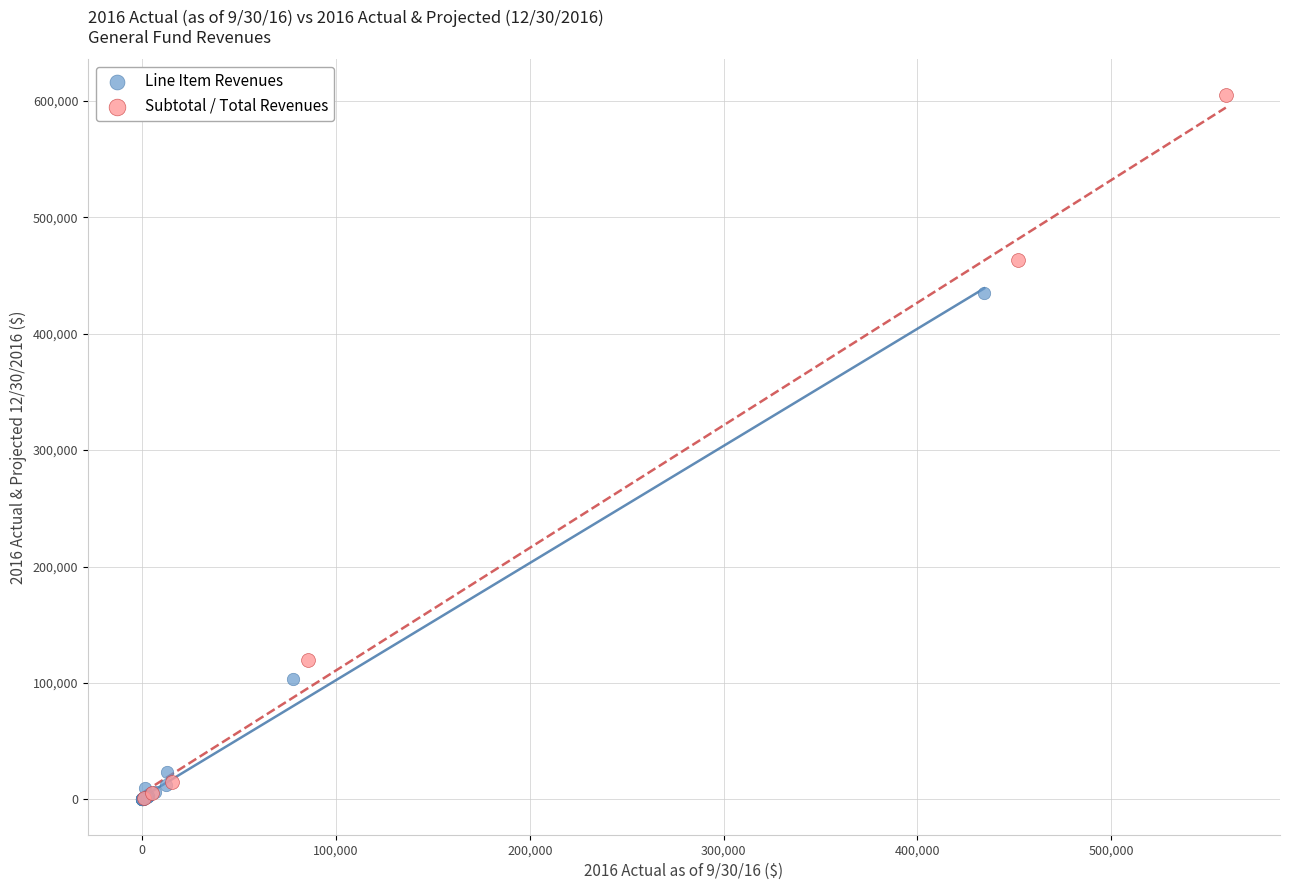

Which series has the widest spread of Y values?

Subtotal / Total Revenues